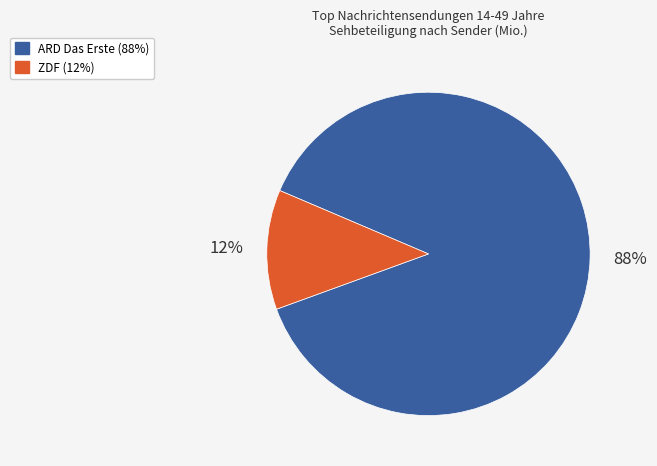

How many slices are in this pie chart?

2